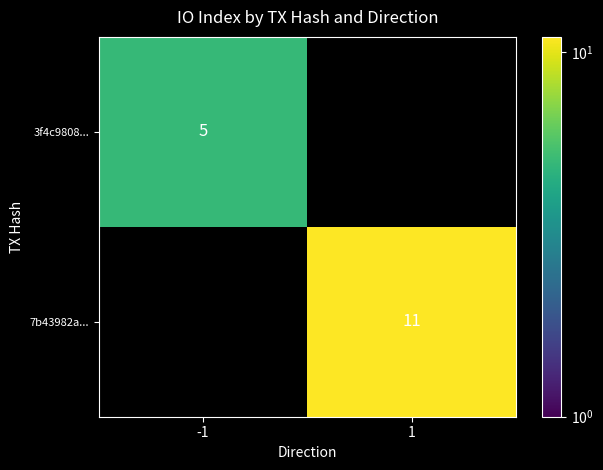

At how many categories does at least one series exceed 9?

1